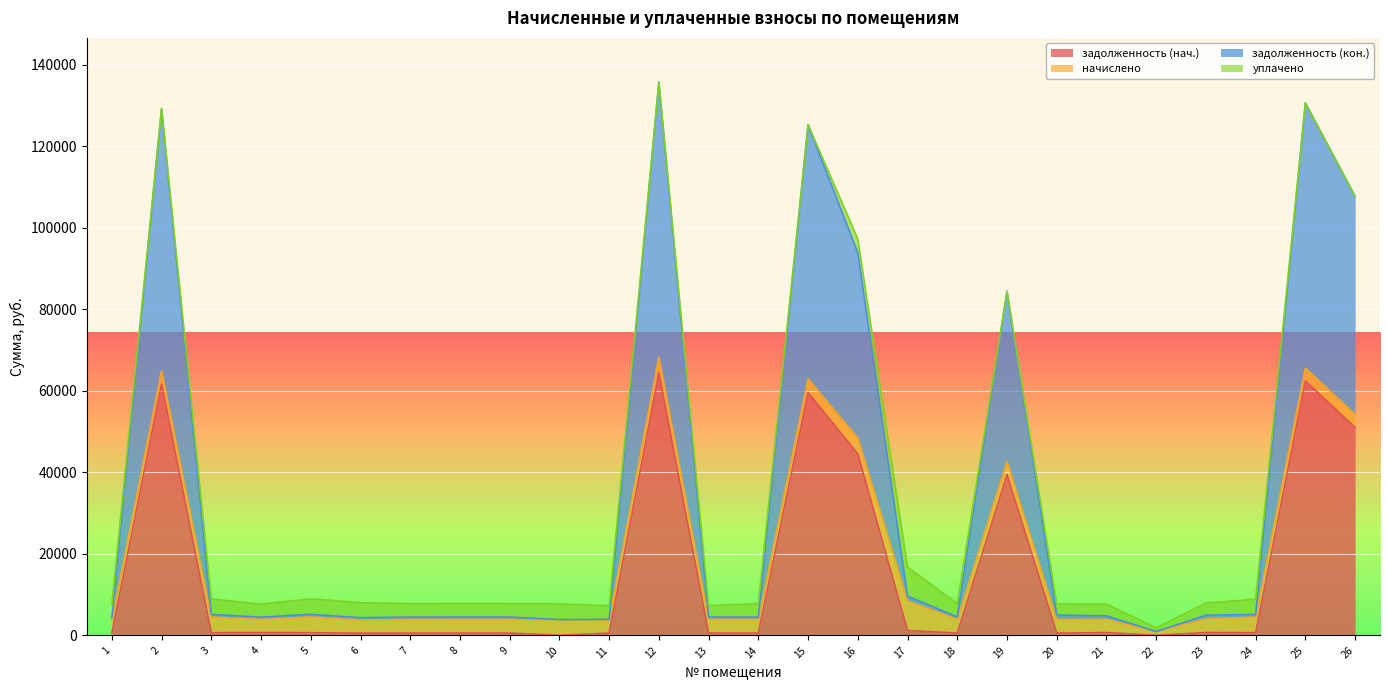

What is the highest value of the задолженность (нач.) series?

64376.3